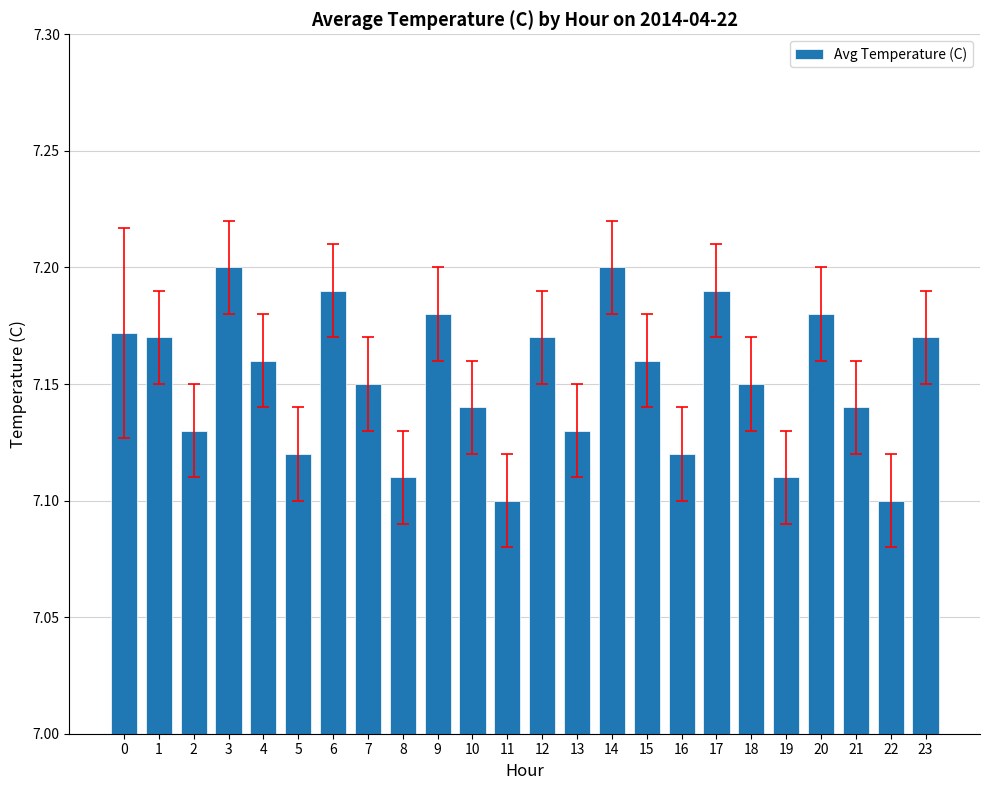

What is the sum of all values?

171.6